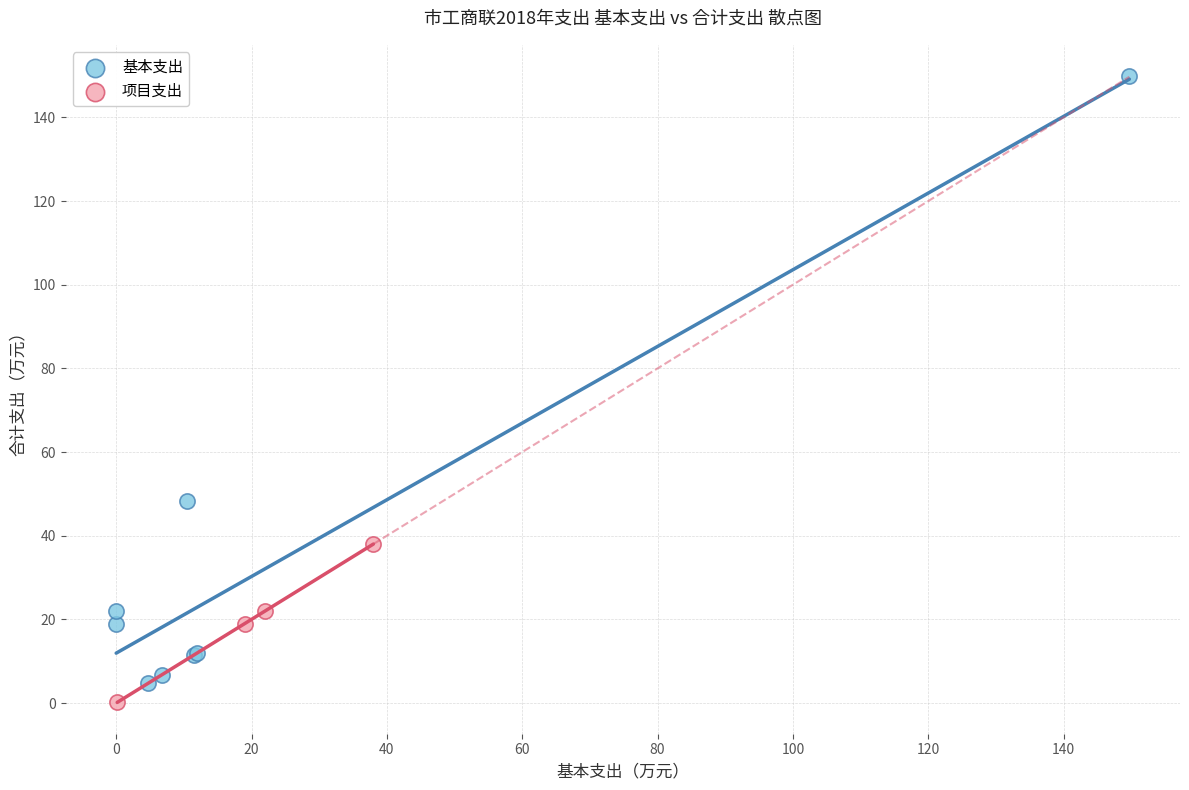

Which series has the widest spread of Y values?

基本支出